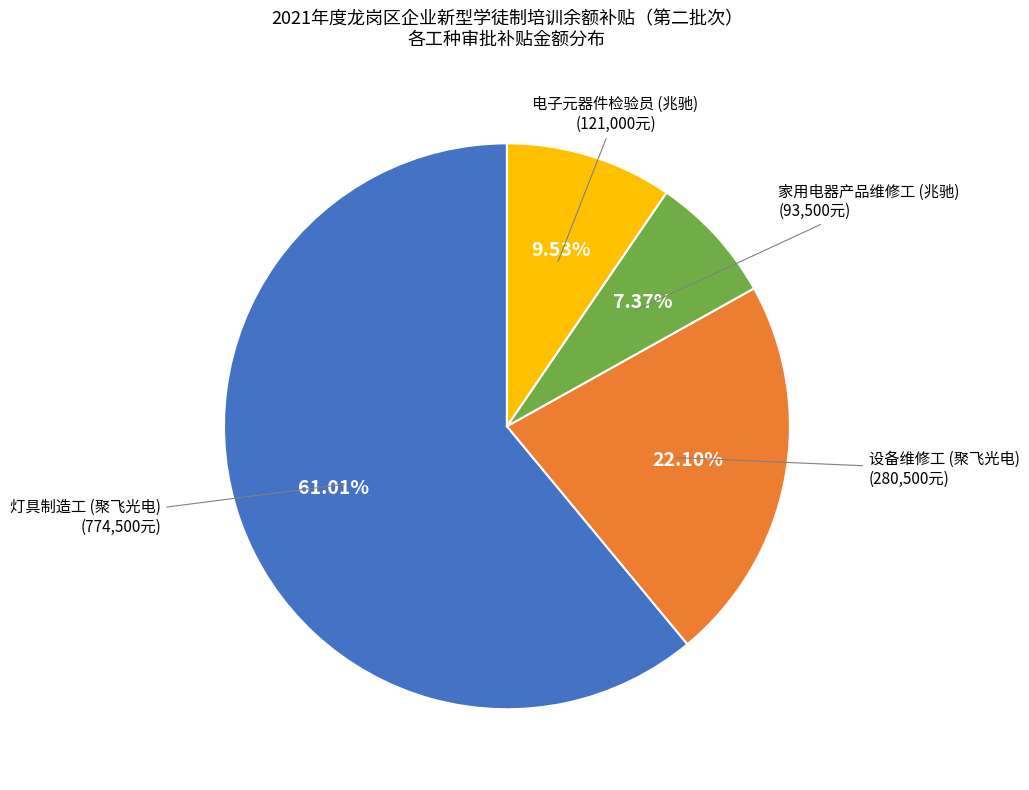

Do 灯具制造工 (聚飞光电) (774,500元) and 家用电器产品维修工 (兆驰) (93,500元) together represent more than half of the pie?

Yes